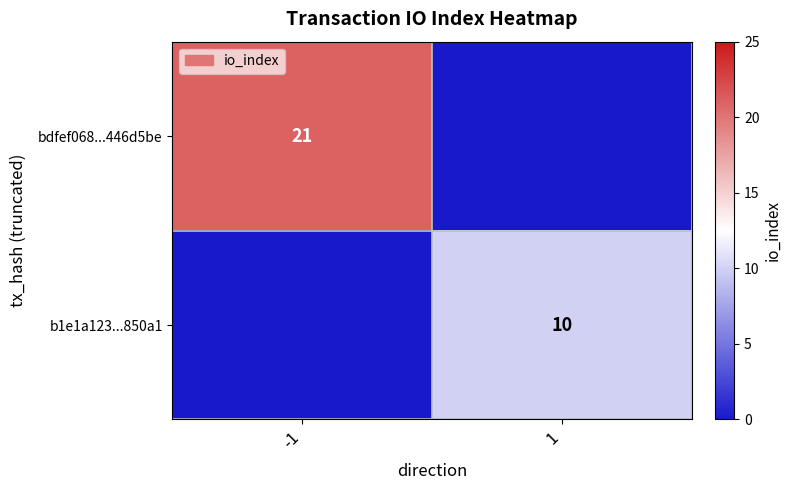

Is it true that bdfef068...446d5be equals 21 at -1?

True